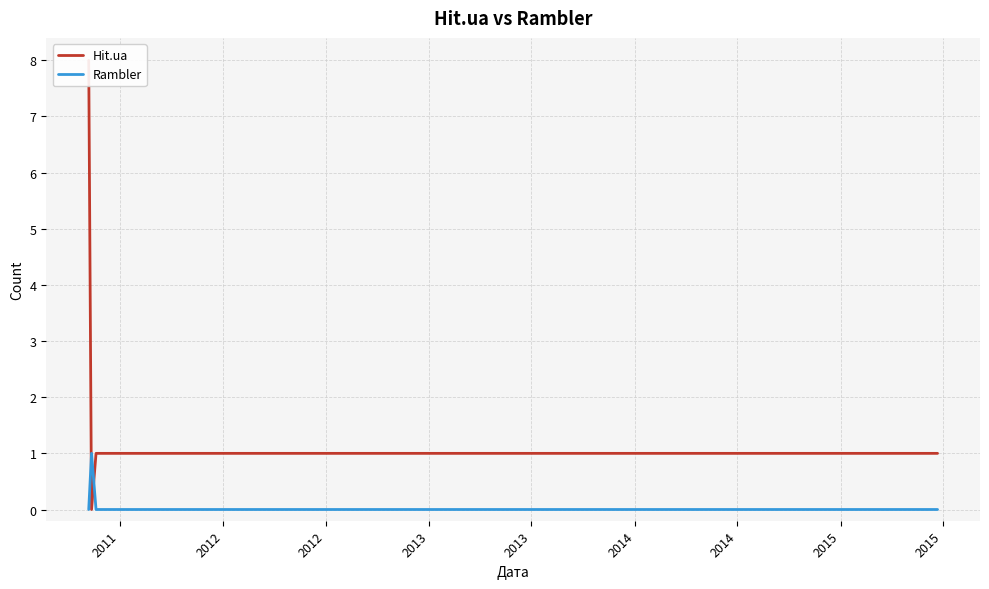

At which label is Hit.ua closest to 4?

2012